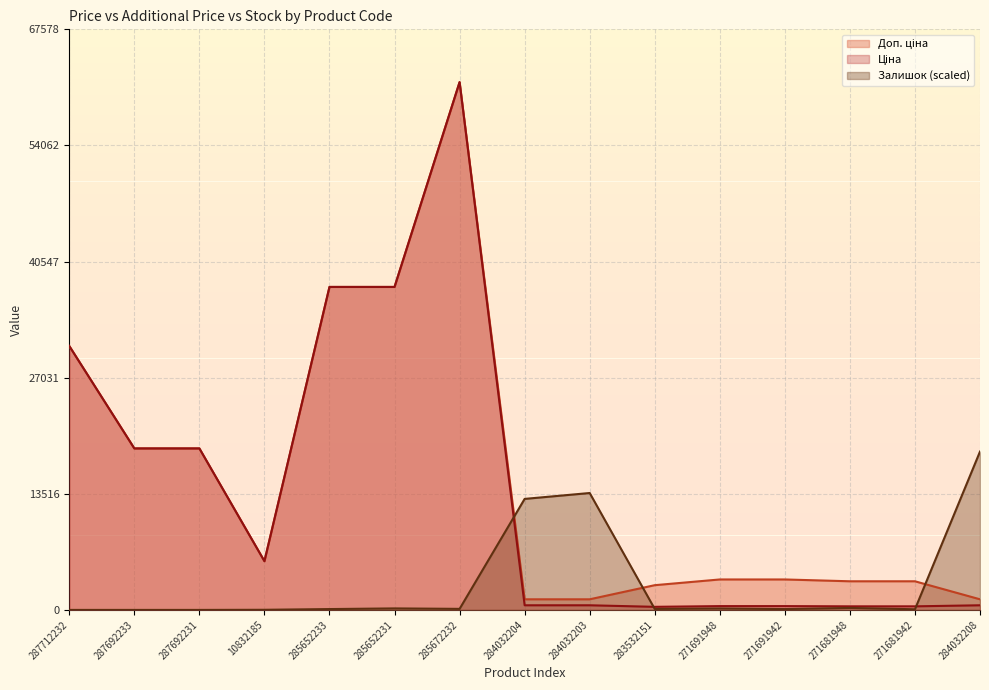

Reading left to right, what are all the values shown in this chart?

Ціна: 287712232=30717.1	287692233=18796.8	287692231=18796.8	10832185=5673.8	285652233=37593.6	285652231=37593.6	285672232=61434.3	284032204=539.0	284032203=539.0	283532151=359.9	271691948=443.1	271691942=443.1	271681948=416.6	271681942=416.6	284032208=539.0
Доп. ціна: 287712232=30717.1	287692233=18796.8	287692231=18796.8	10832185=5673.8	285652233=37593.6	285652231=37593.6	285672232=61434.3	284032204=1235.4	284032203=1235.4	283532151=2878.8	271691948=3545.0	271691942=3545.0	271681948=3332.5	271681942=3332.5	284032208=1235.4
Залишок: 287712232=0.0	287692233=0.0	287692231=0.0	10832185=15.2	285652233=99.0	285652231=175.2	285672232=121.9	284032204=12921.8	284032203=13607.5	283532151=114.3	271691948=167.6	271691942=99.0	271681948=228.6	271681942=76.2	284032208=18430.3